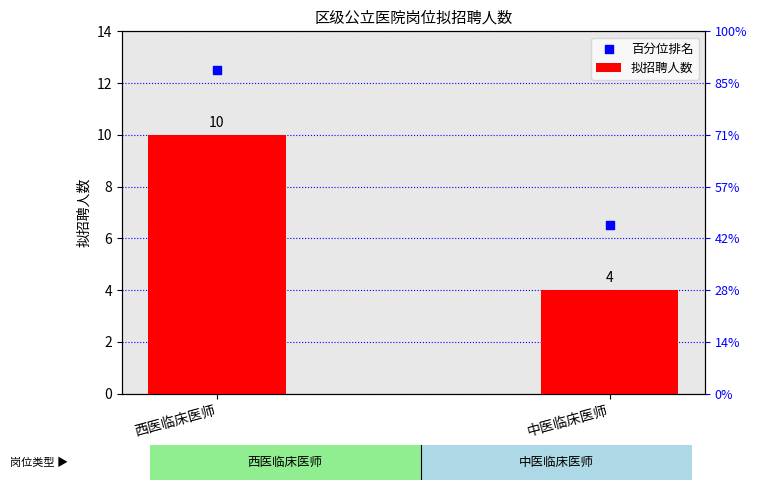

Which series has the largest total across all categories?

百分位排名